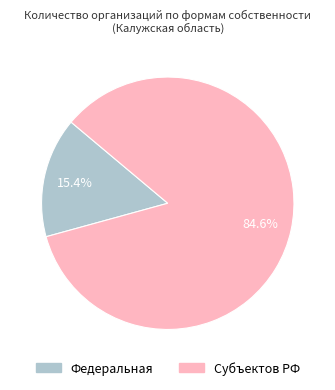

Is there any slice that represents more than half of the pie?

Yes